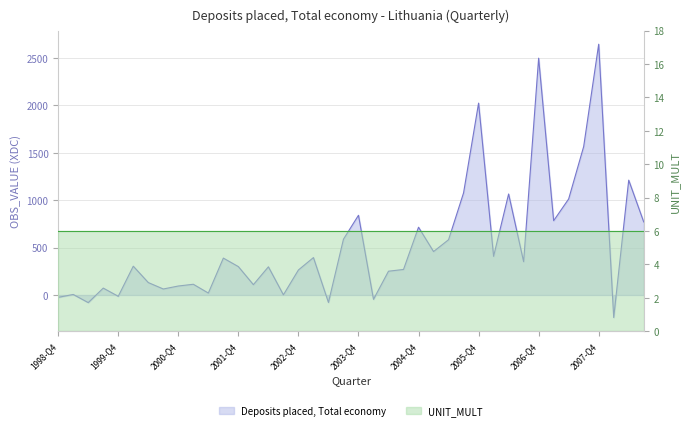

How many lines are shown in the chart?

2